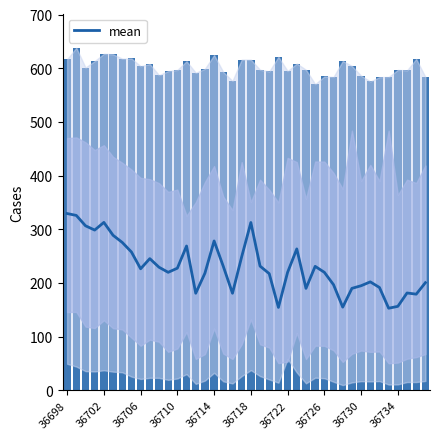

True or false: mean has a value of 263.4 at 25.

True